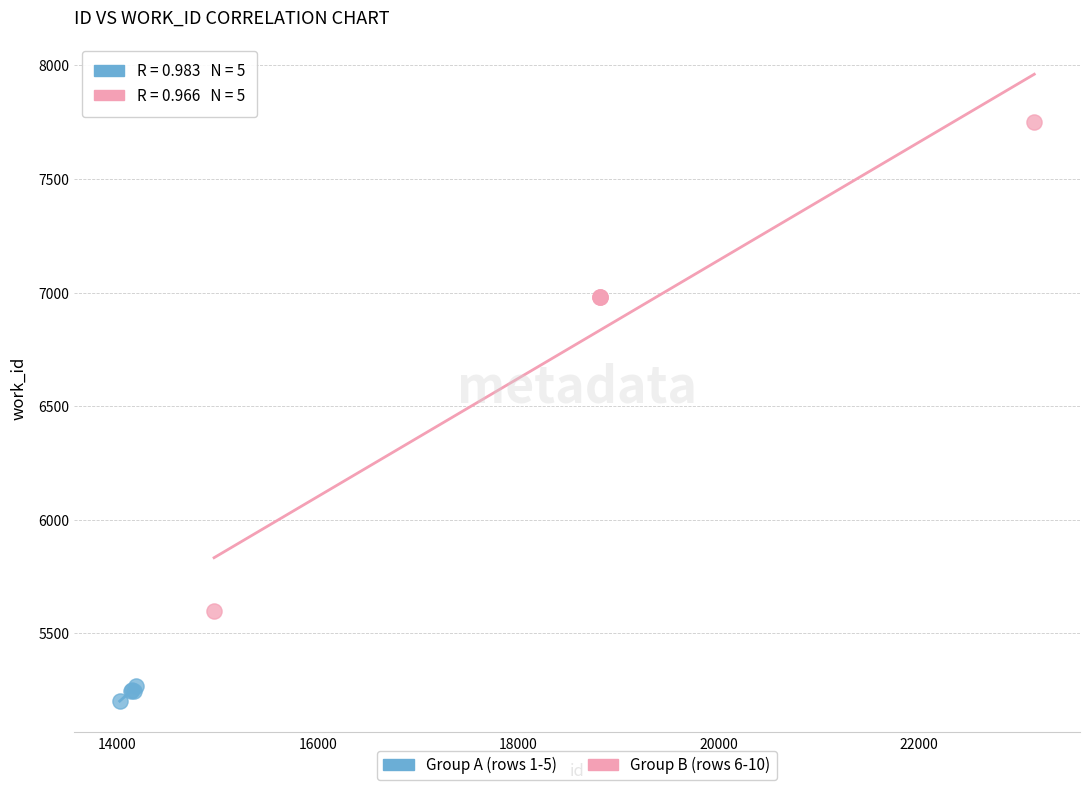

Which series reaches the minimum Y coordinate?

Group A (rows 1-5)